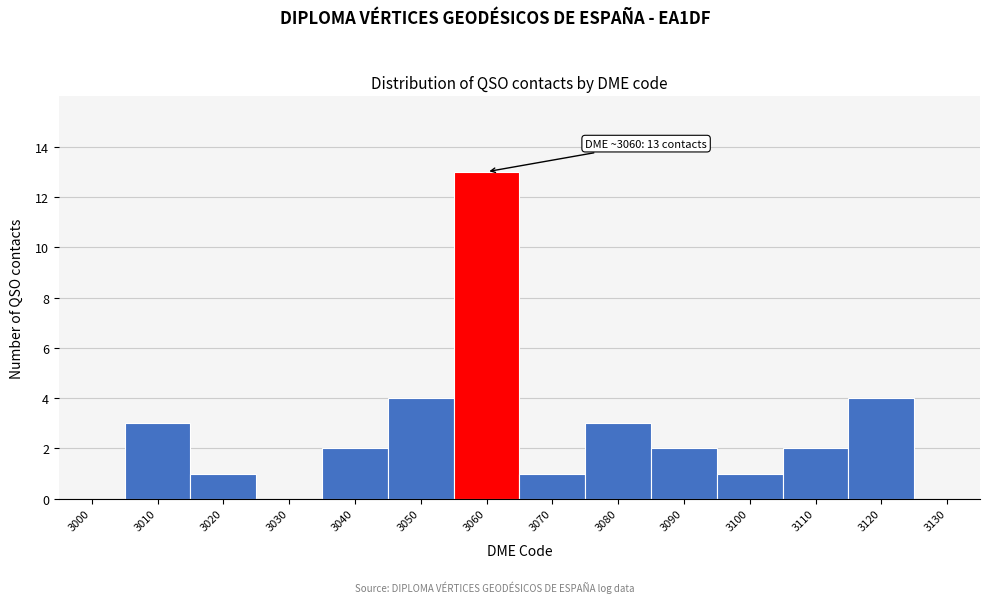

Reading right to left, list all the values displayed in this chart.

3130=0	3120=4	3110=2	3100=1	3090=2	3080=3	3070=1	3060=13	3050=4	3040=2	3030=0	3020=1	3010=3	3000=0